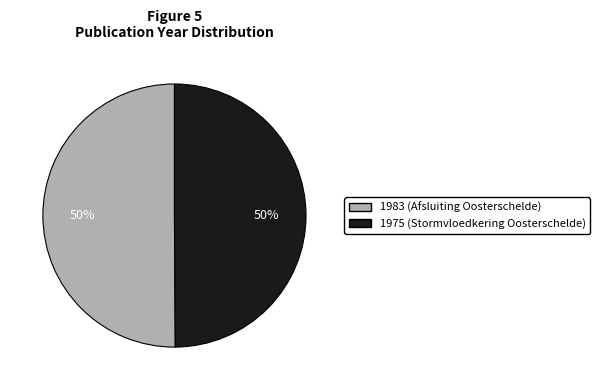

Do 1975 (Stormvloedkering Oosterschelde) and 1983 (Afsluiting Oosterschelde) together represent more than half of the pie?

Yes